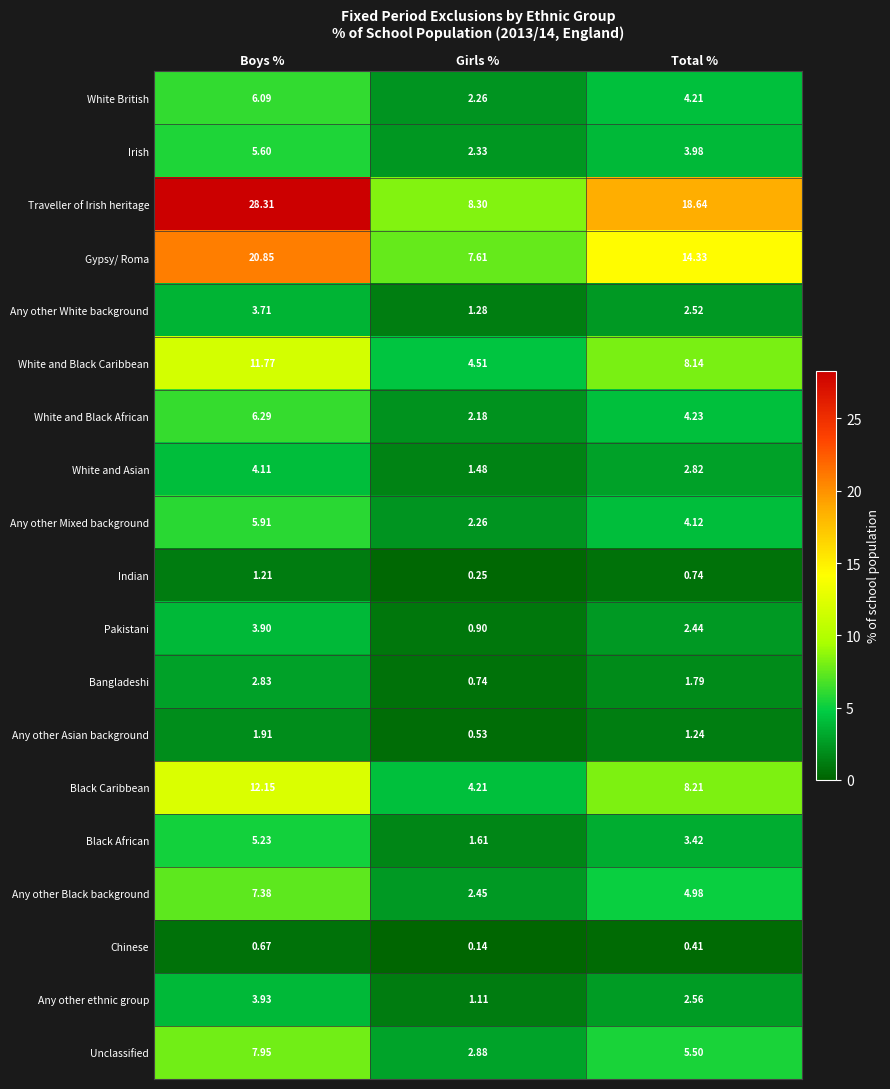

Which label corresponds to the smallest value in the chart?

Girls %